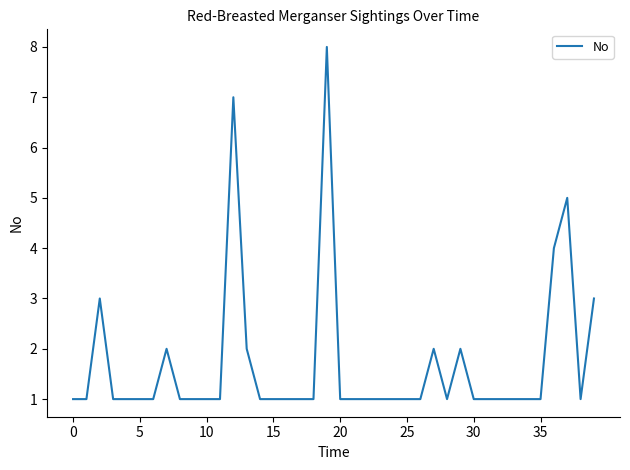

Reading right to left, transcribe all the data shown in this chart.

3	1	5	4	1	1	1	1	1	1	2	1	2	1	1	1	1	1	1	1	8	1	1	1	1	1	2	7	1	1	1	1	2	1	1	1	1	3	1	1